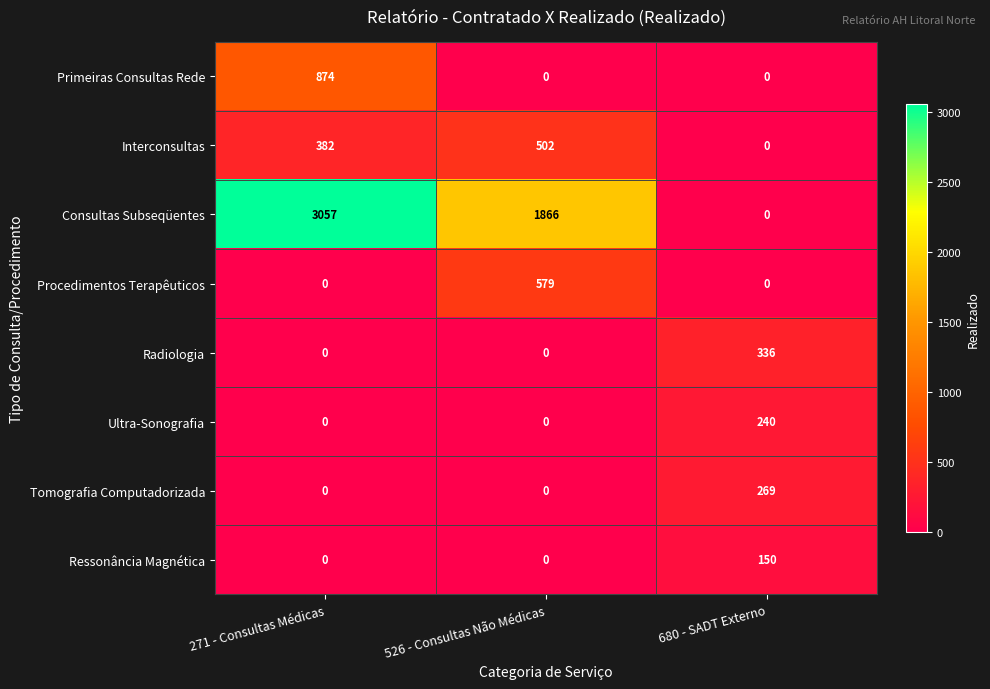

At which category is the sum across all series the highest?

271 - Consultas Médicas